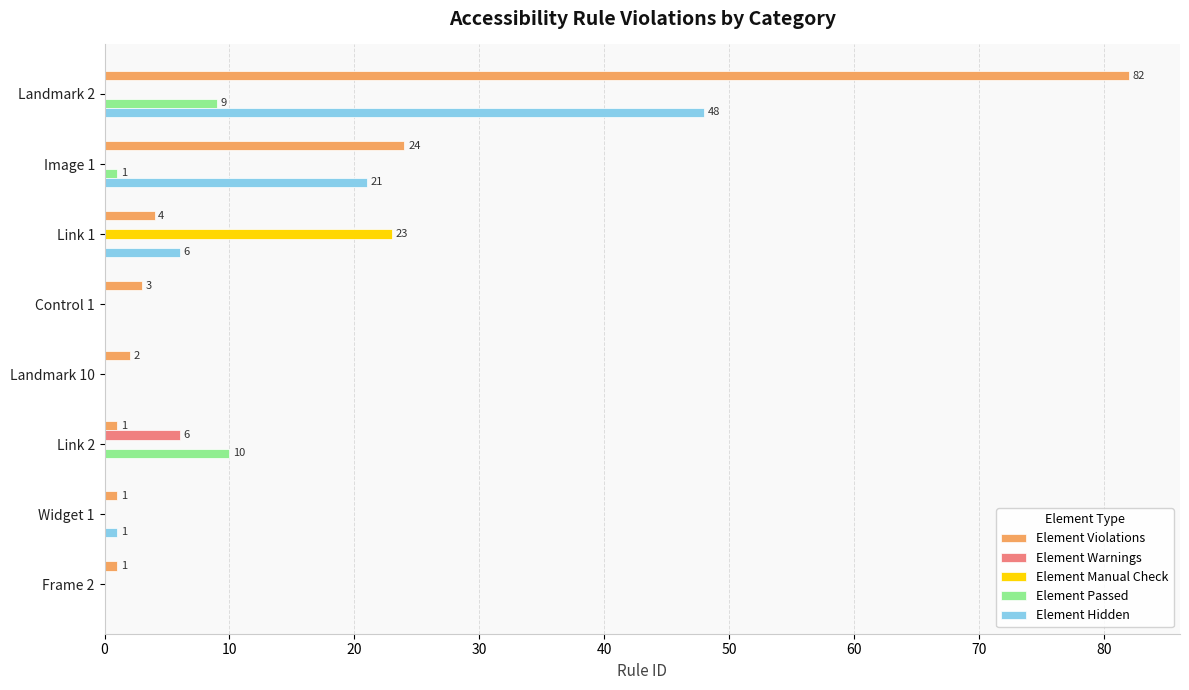

True or false: Element Passed has a value of 10 at Link 2.

True